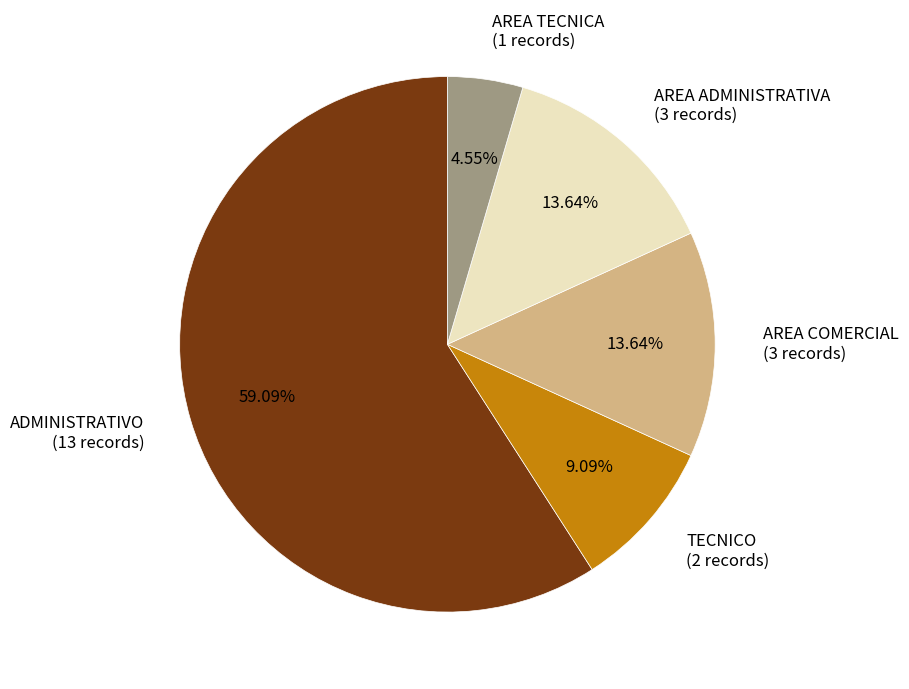

Which has a higher value, AREA COMERCIAL (3 records) or TECNICO (2 records)?

AREA COMERCIAL (3 records)